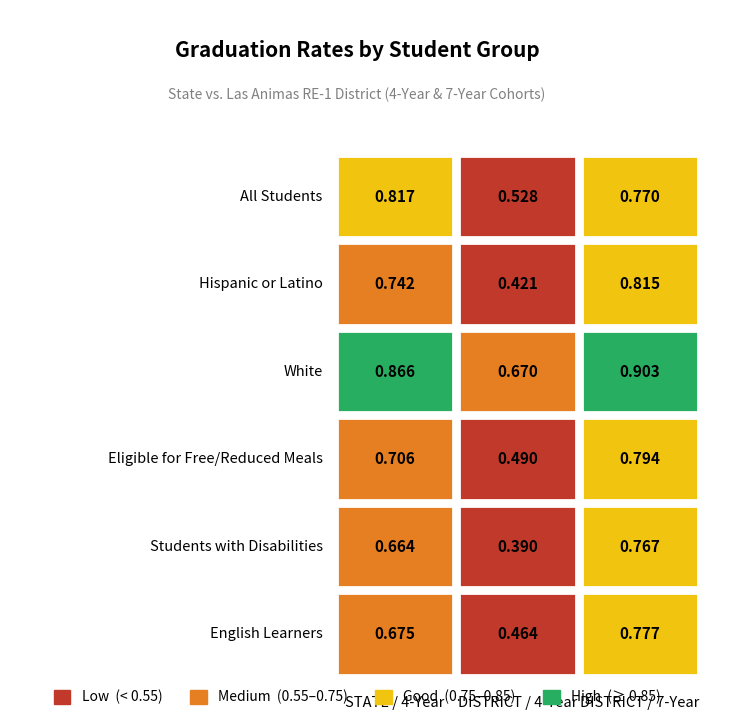

True or false: White has a value of 0.9 at STATE / 4-Year.

True